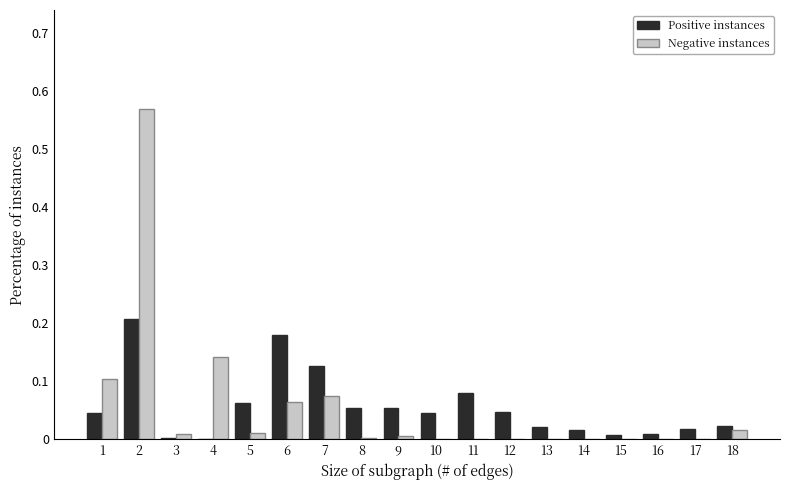

Which series changed the most between 2 and 12?

Negative instances